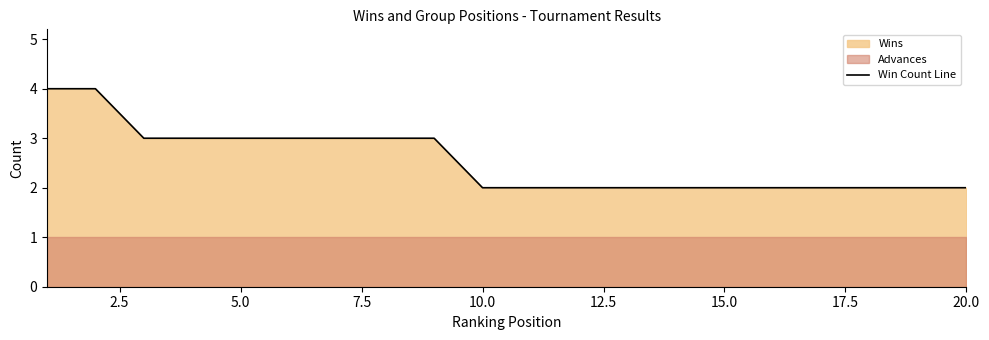

True or false: the data shows 3 at 7.5.

True